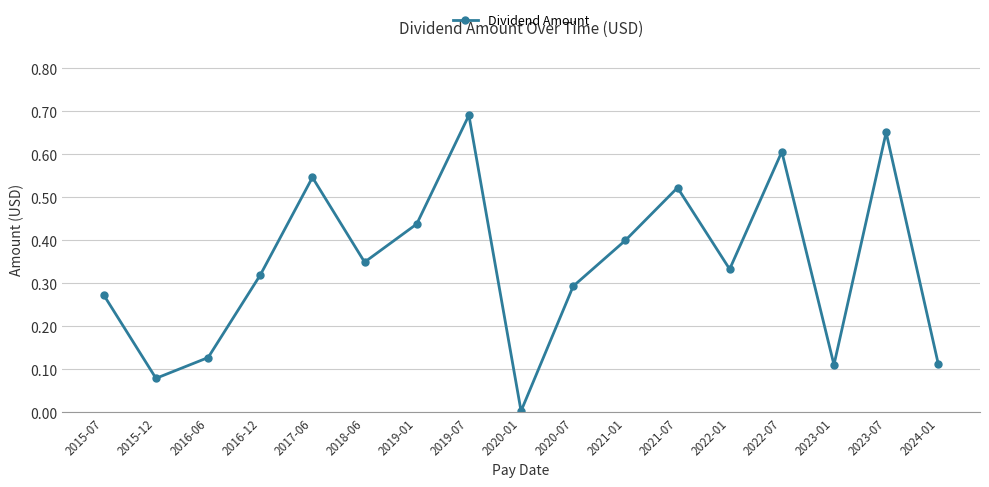

What is the change in value from 2017-06 to 2020-07?

-0.3